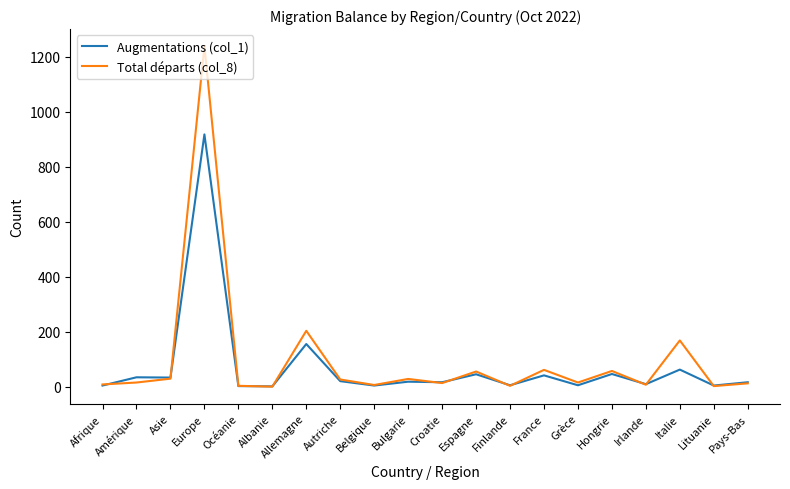

Which category has the highest value in the Total départs (col_8) series?

Europe